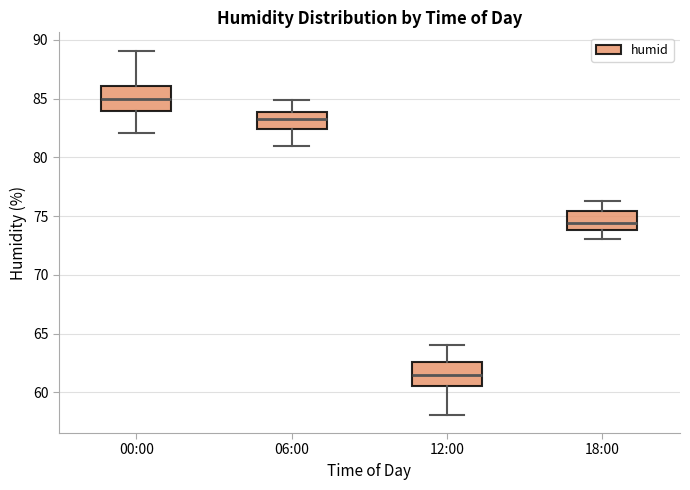

Reading left to right, transcribe this box plot: for each box, give where its median line is, the range the box spans, and where its two whiskers end, as read against the y-axis. The values are not printed on the chart, so give them approximately, as read against the axis.

00:00: median 85.0, box 84.0 to 86.0, whiskers 82.0 to 89.0
06:00: median 83.5, box 82.5 to 84.0, whiskers 81.0 to 85.0
12:00: median 61.5, box 60.5 to 62.5, whiskers 58.0 to 64.0
18:00: median 74.5, box 74.0 to 75.5, whiskers 73.0 to 76.5